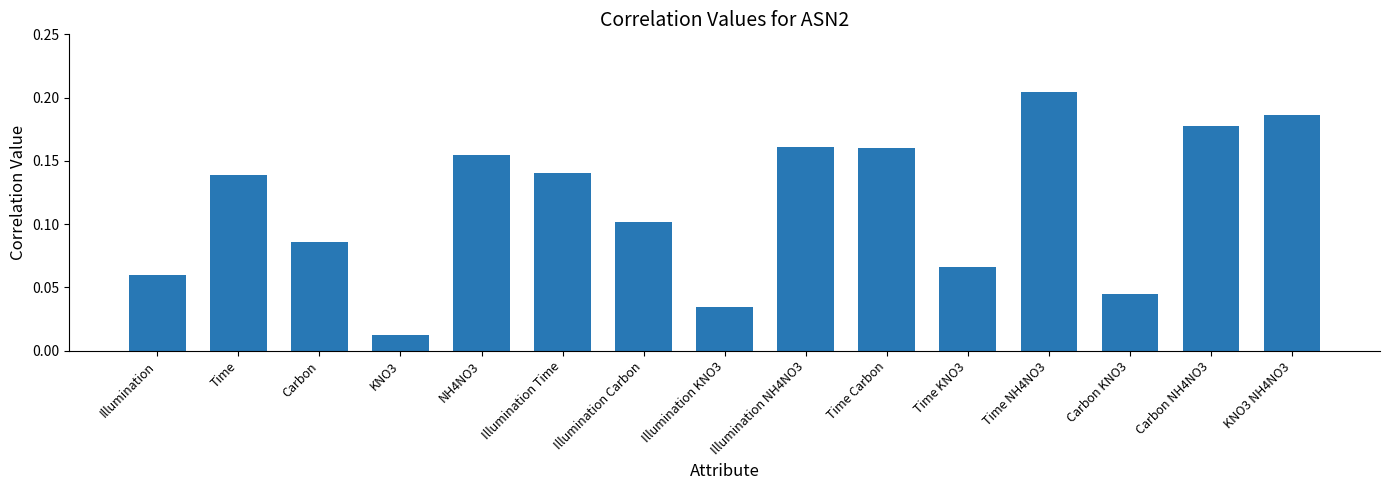

Does the chart contain stacked bars?

No